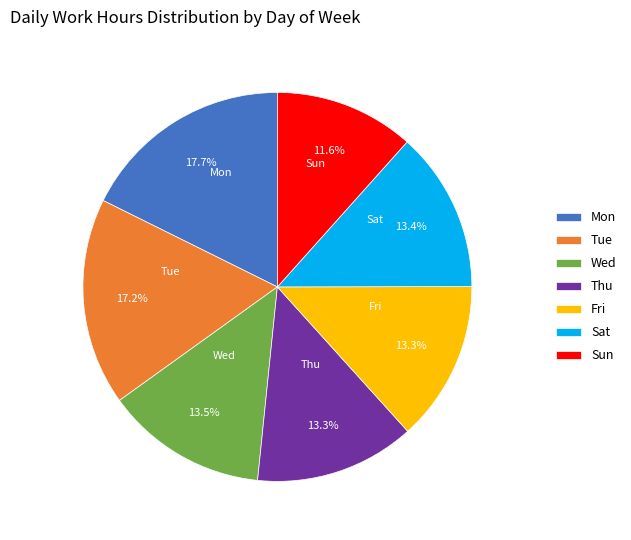

Between Wed and Sun, which is larger?

Wed